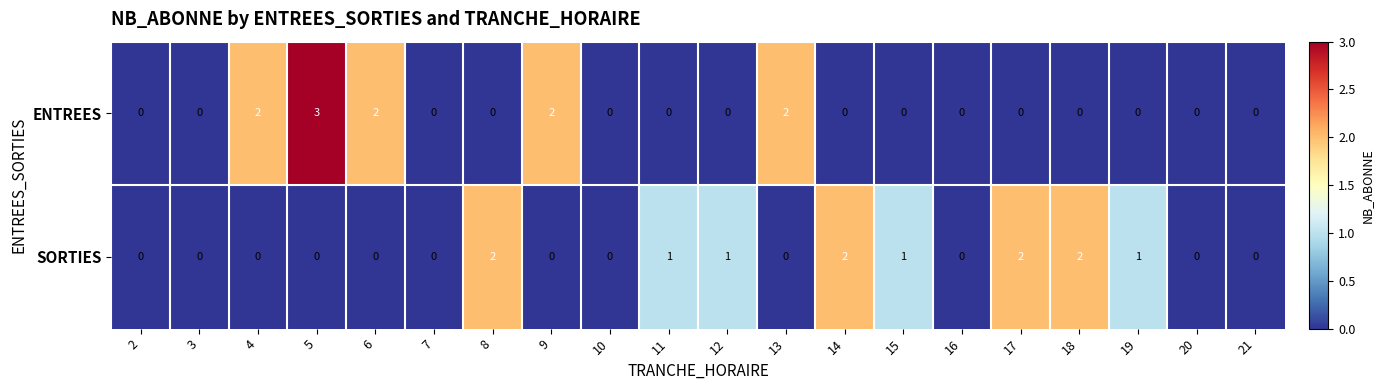

The SORTIES series shows 0 at 16. True or false?

True